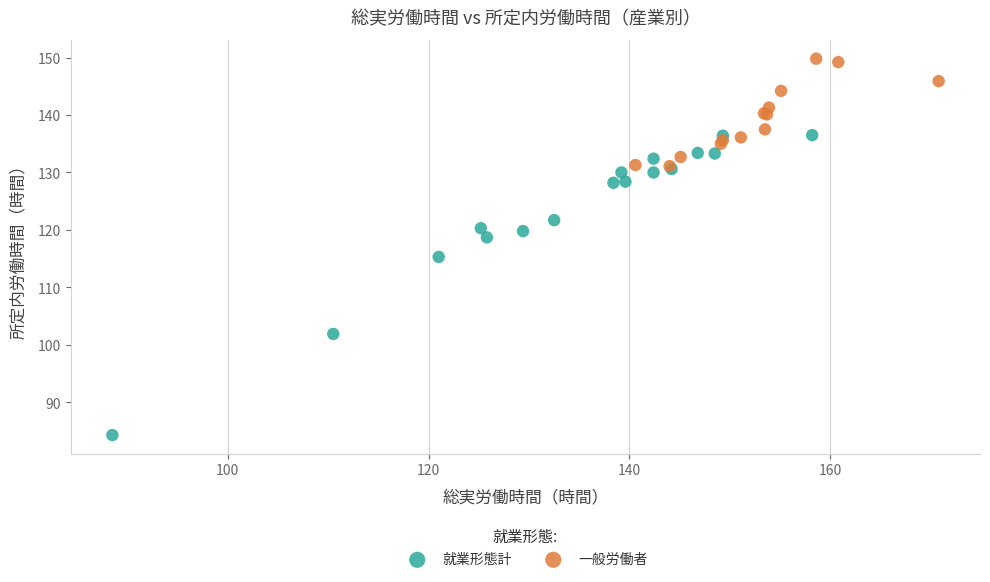

Which series contains the highest Y value?

一般労働者